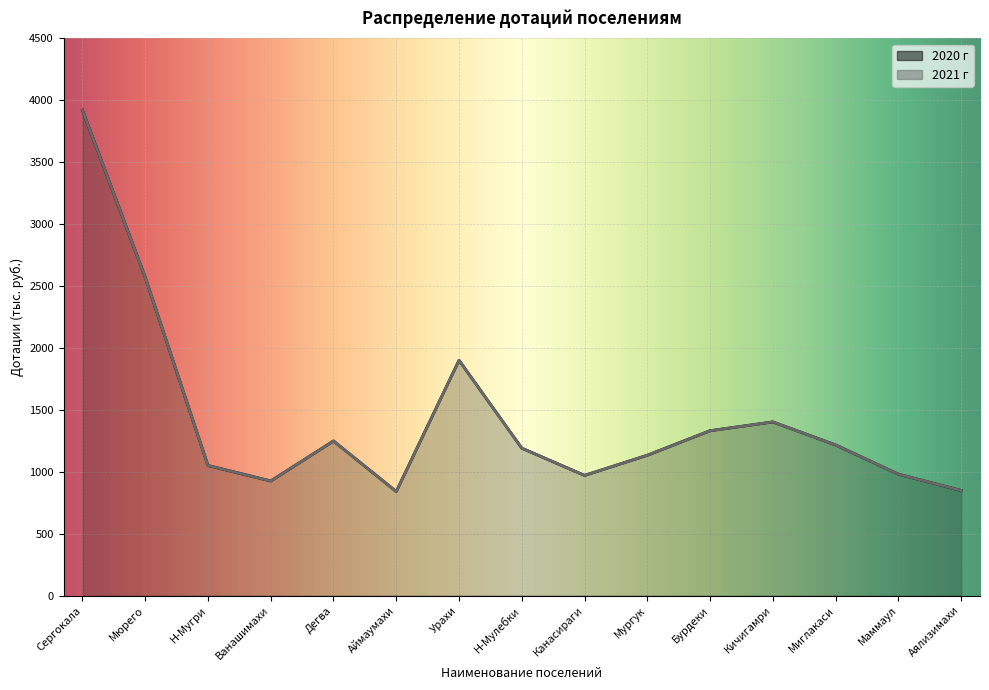

At which label does 2020 г first exceed 1190?

Сергокала